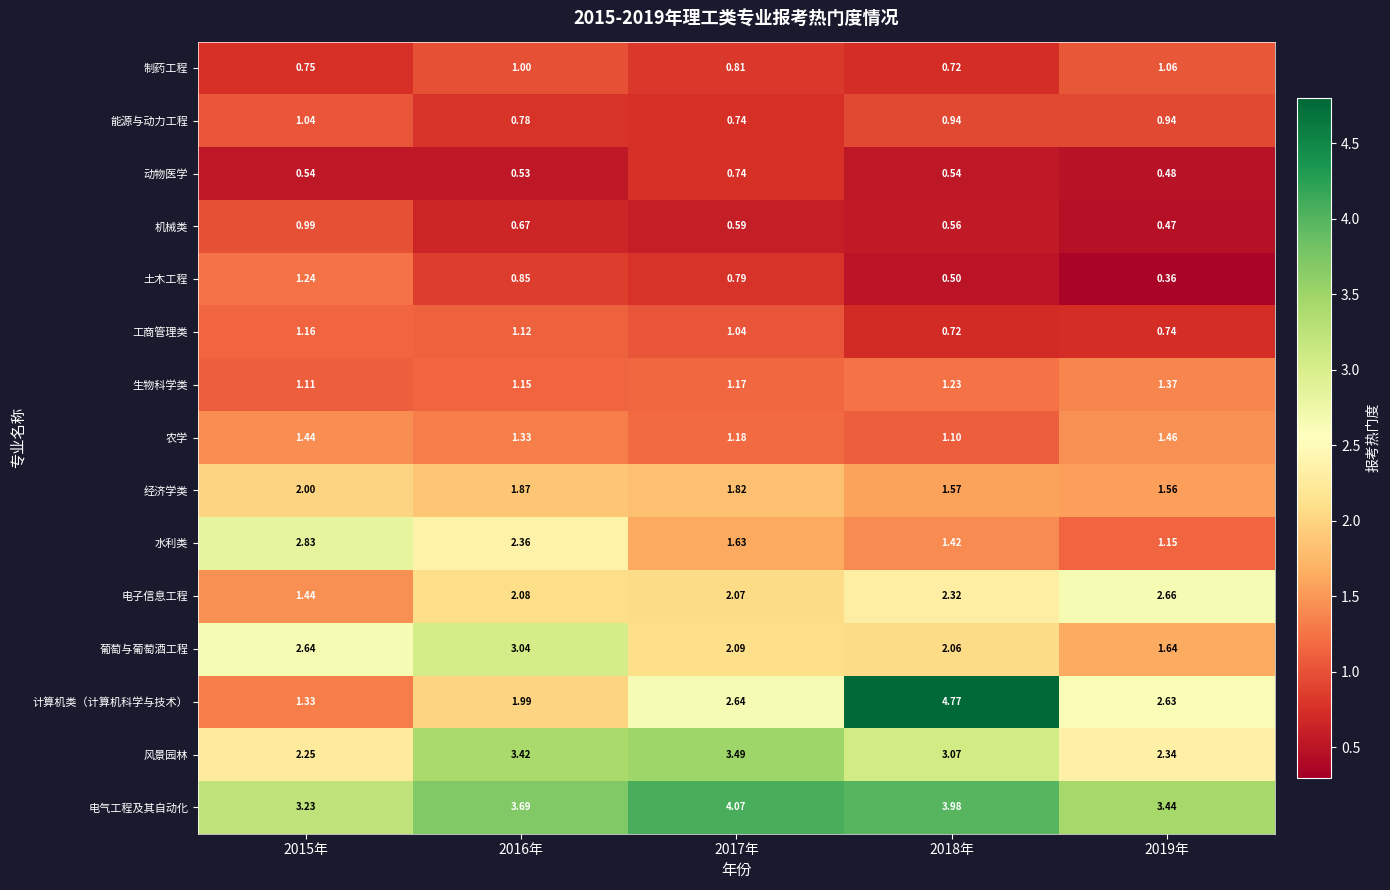

Rank the series by their maximum value, from lowest to highest.

动物医学, 机械类, 能源与动力工程, 制药工程, 工商管理类, 土木工程, 生物科学类, 农学, 经济学类, 电子信息工程, 水利类, 葡萄与葡萄酒工程, 风景园林, 电气工程及其自动化, 计算机类（计算机科学与技术）